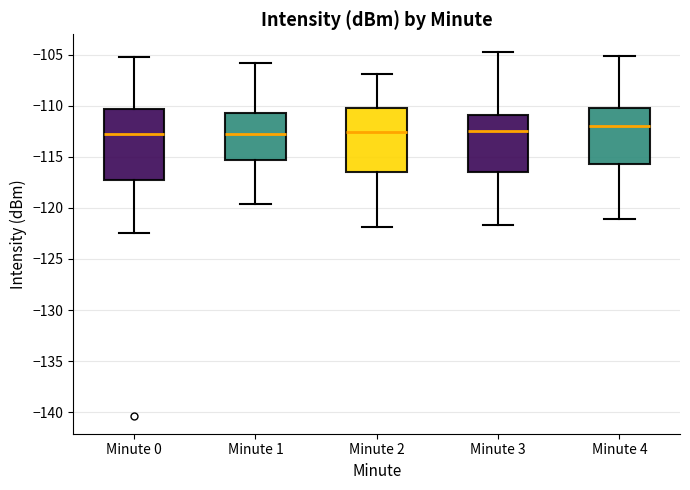

Which box's median line is the highest?

Minute 4